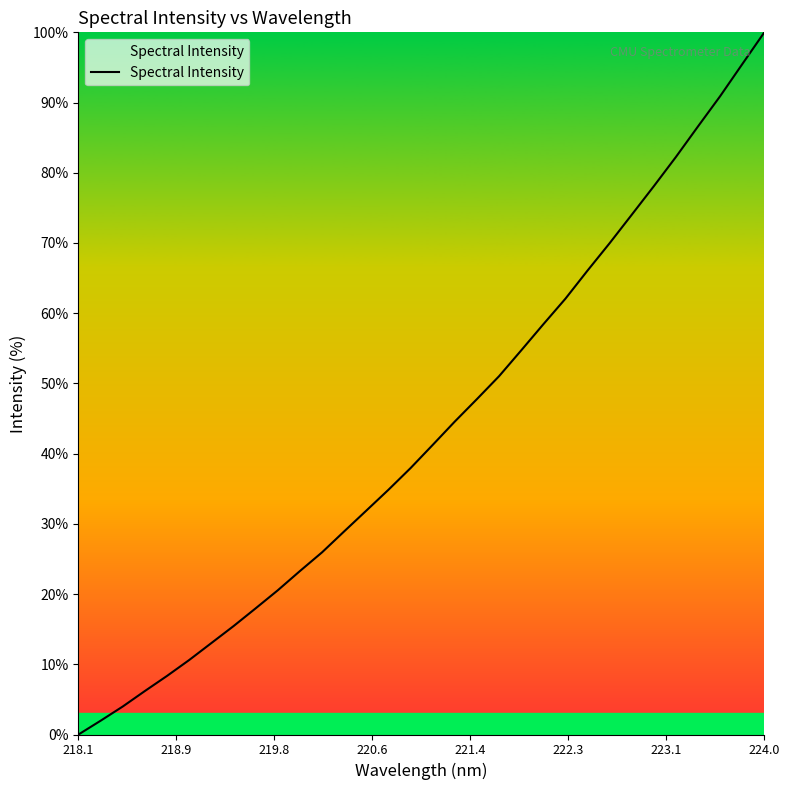

True or false: the data has more than 1 interior local peaks.

False